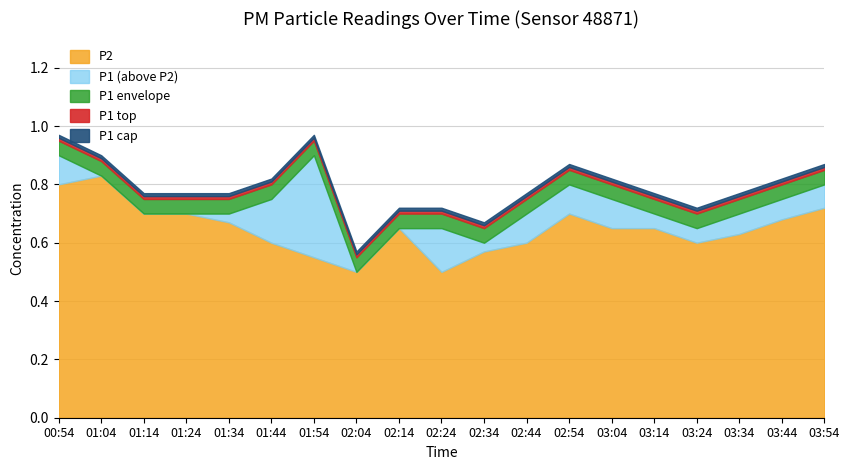

What is the approximate value of P1 at 03:34?

0.7